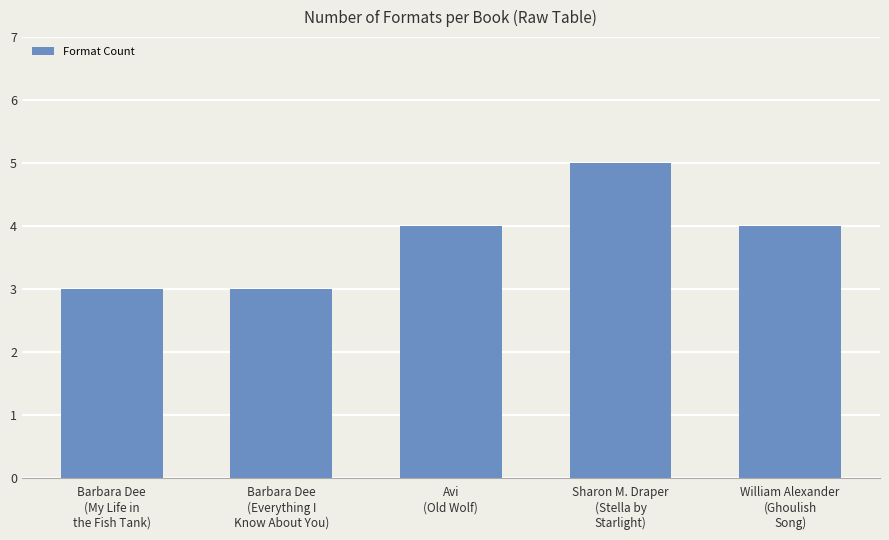

What position from the left is Barbara Dee
(Everything I
Know About You)?

2